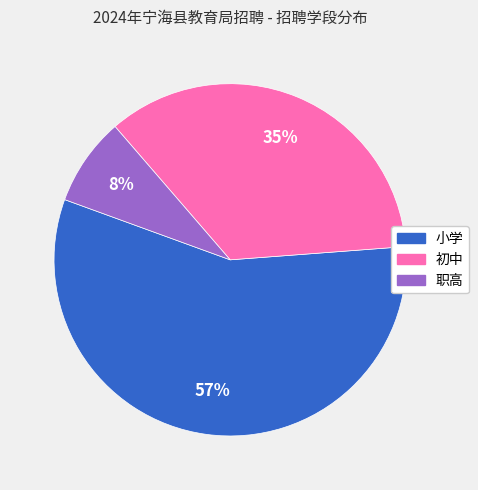

Does 小学 represent more than half of the total?

Yes